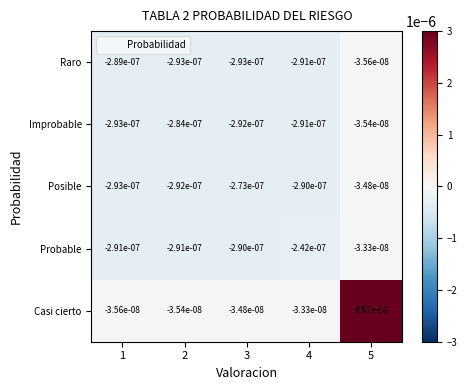

Which series has the largest total across all categories?

Casi cierto